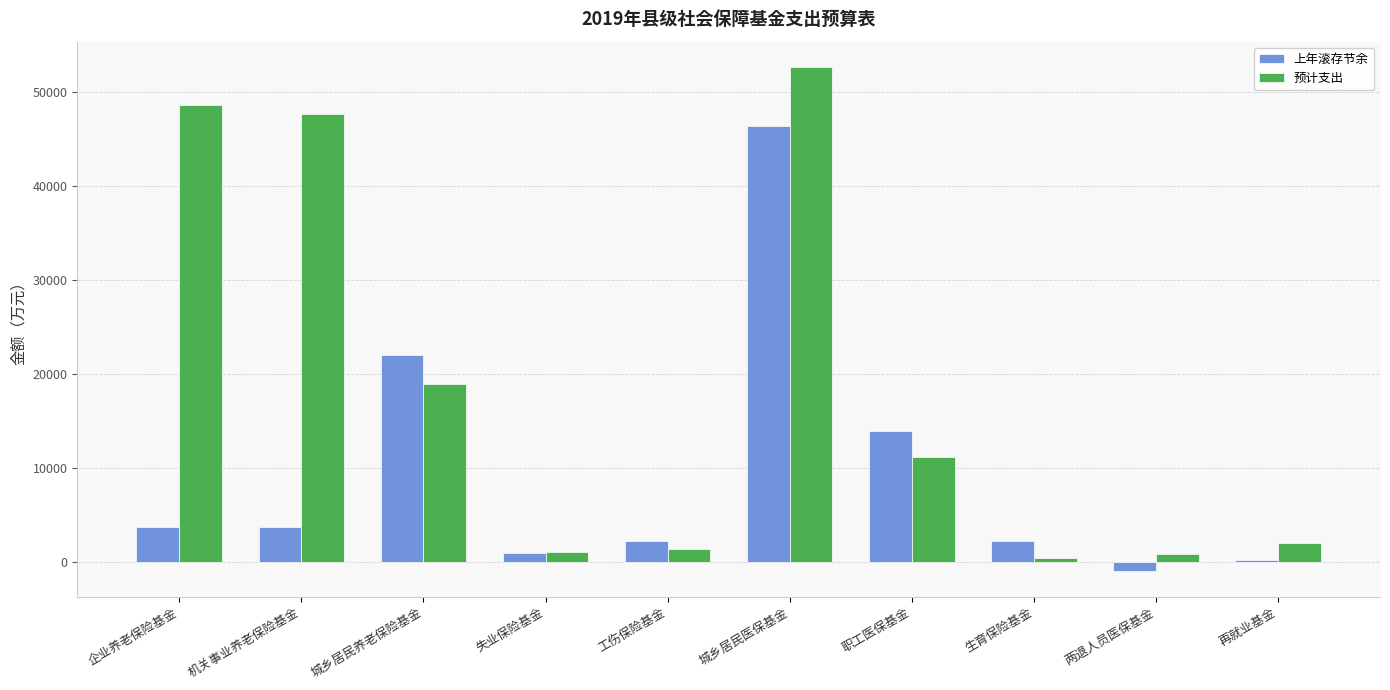

Where is 上年滚存节余 nearest to the value 22662?

城乡居民养老保险基金